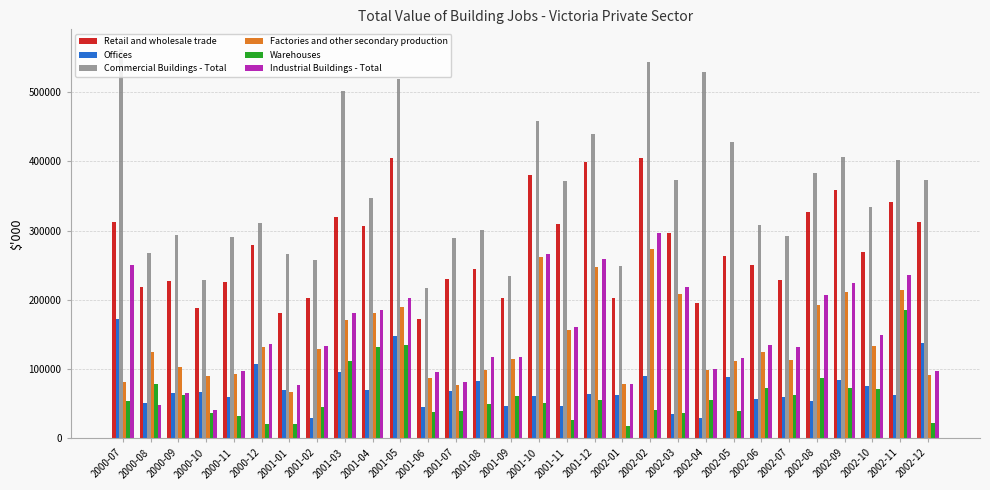

At how many categories does at least one series exceed 492561?

5